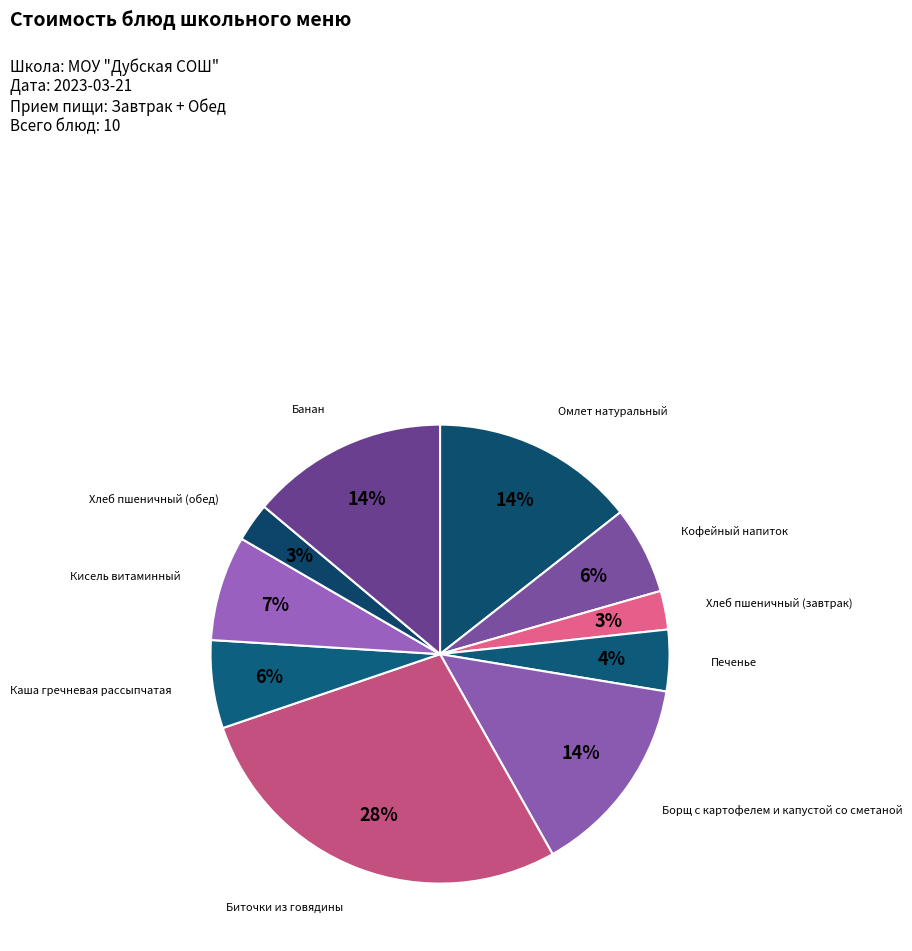

Count the number of slices in the pie.

10